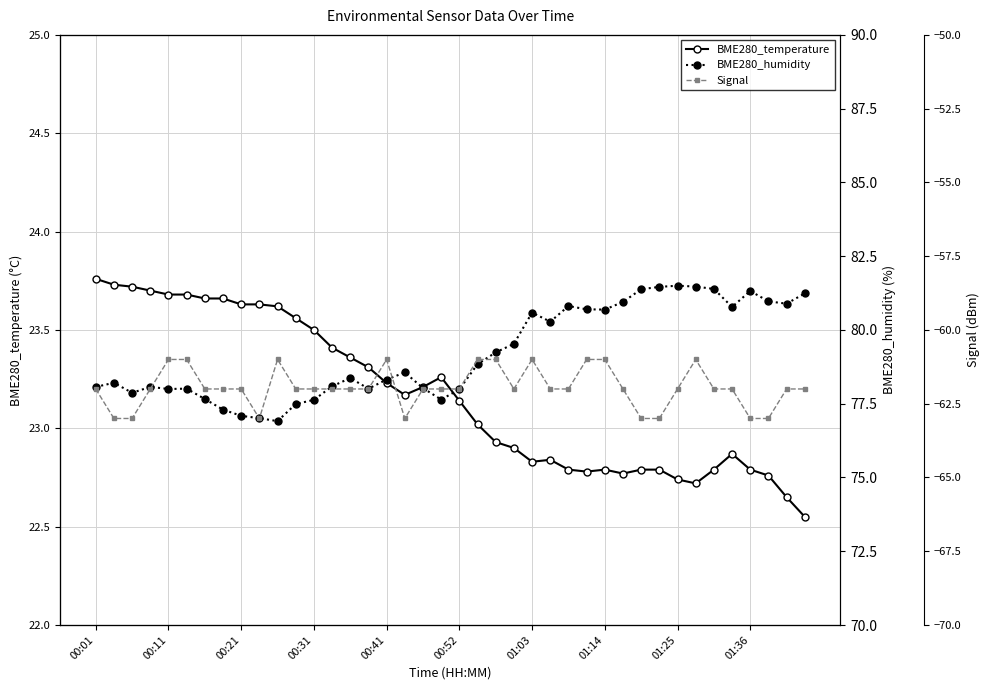

True or false: BME280_temperature has a value of 38.8 at 01:25.

False